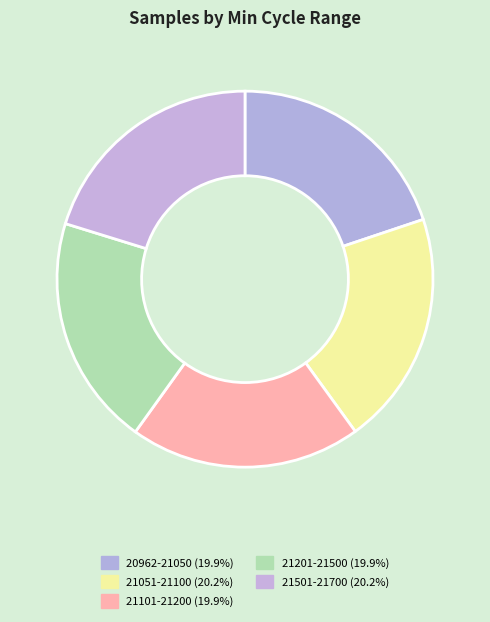

How many slices are in this pie chart?

5